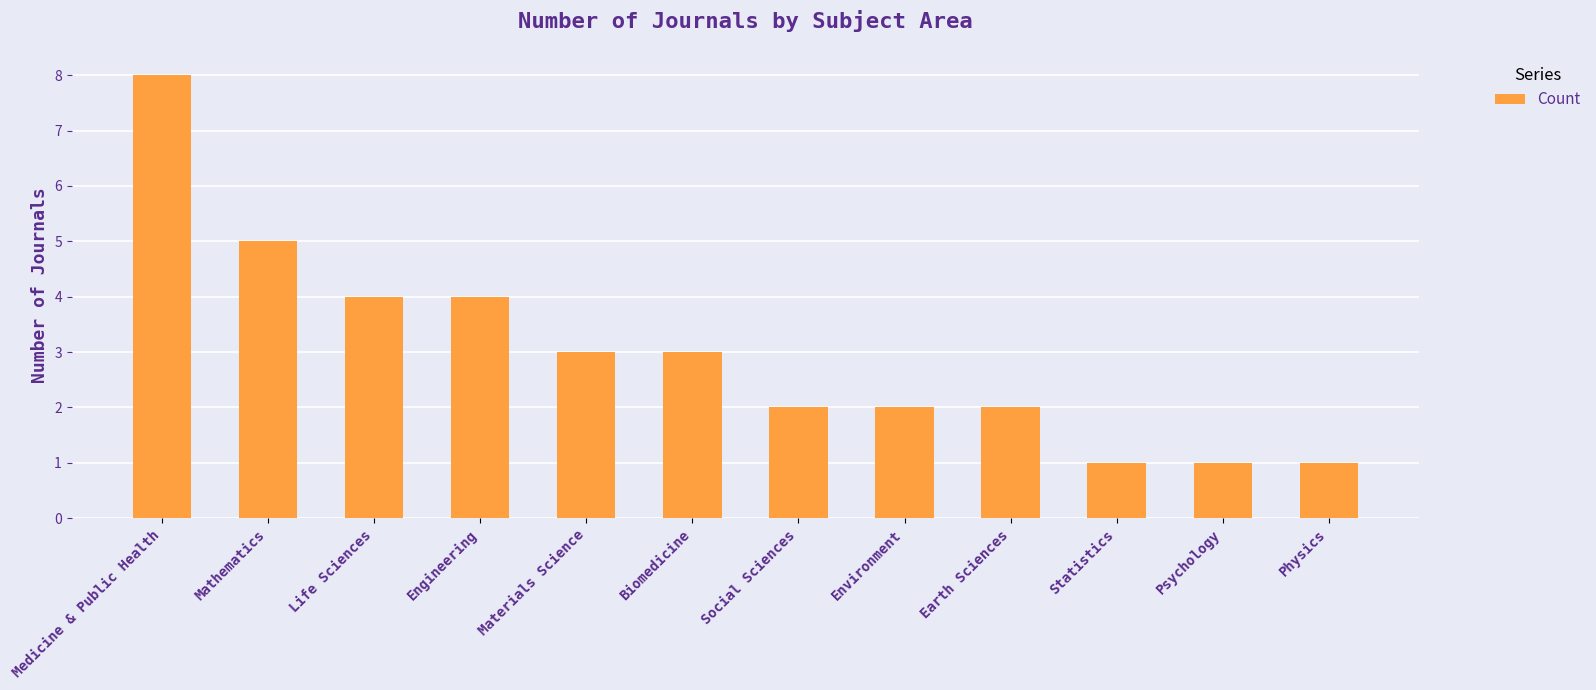

What is the greatest value displayed?

8